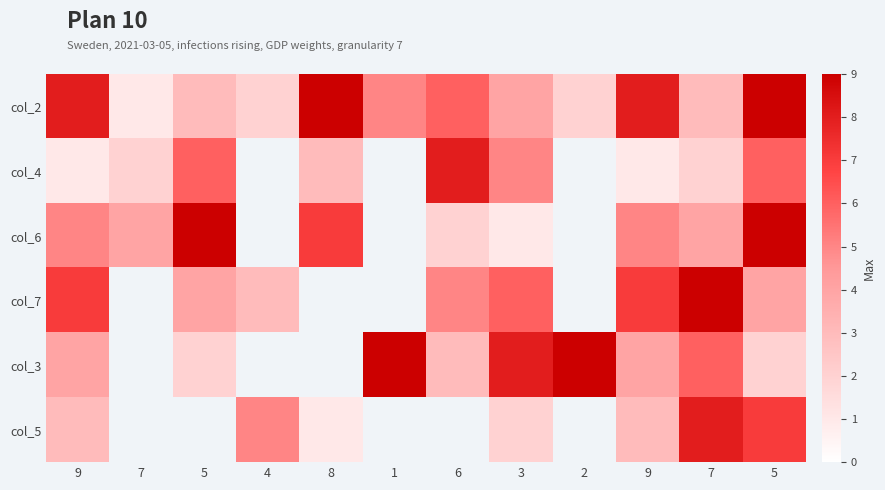

True or false: col_6 has a value of 6 at 4.

False